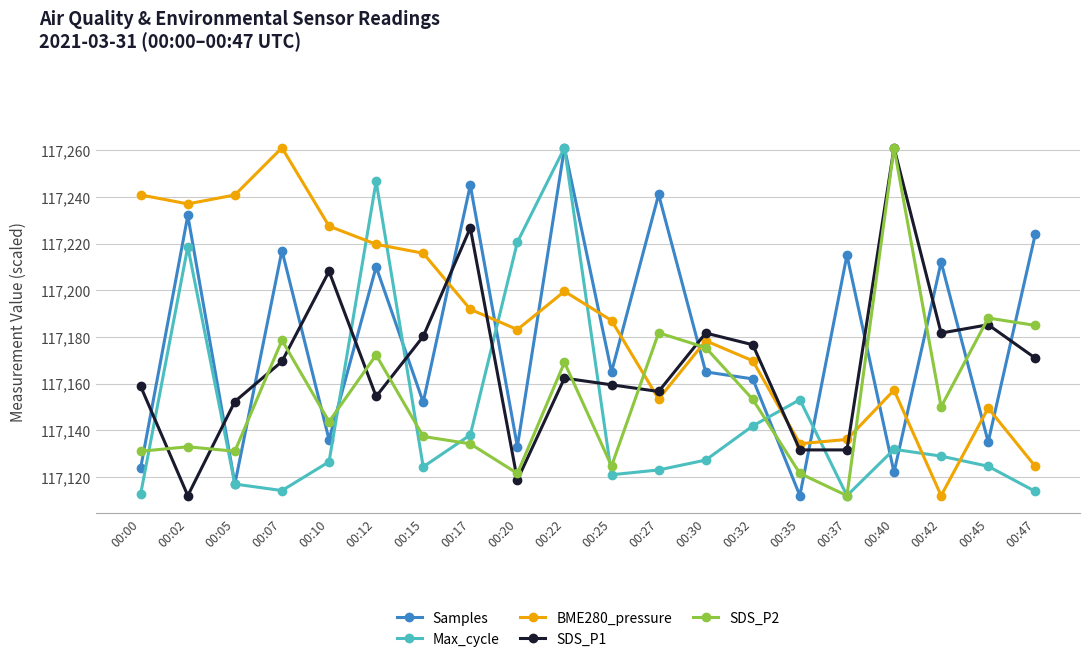

Is it true that BME280_pressure equals 49314.0 at 00:37?

False